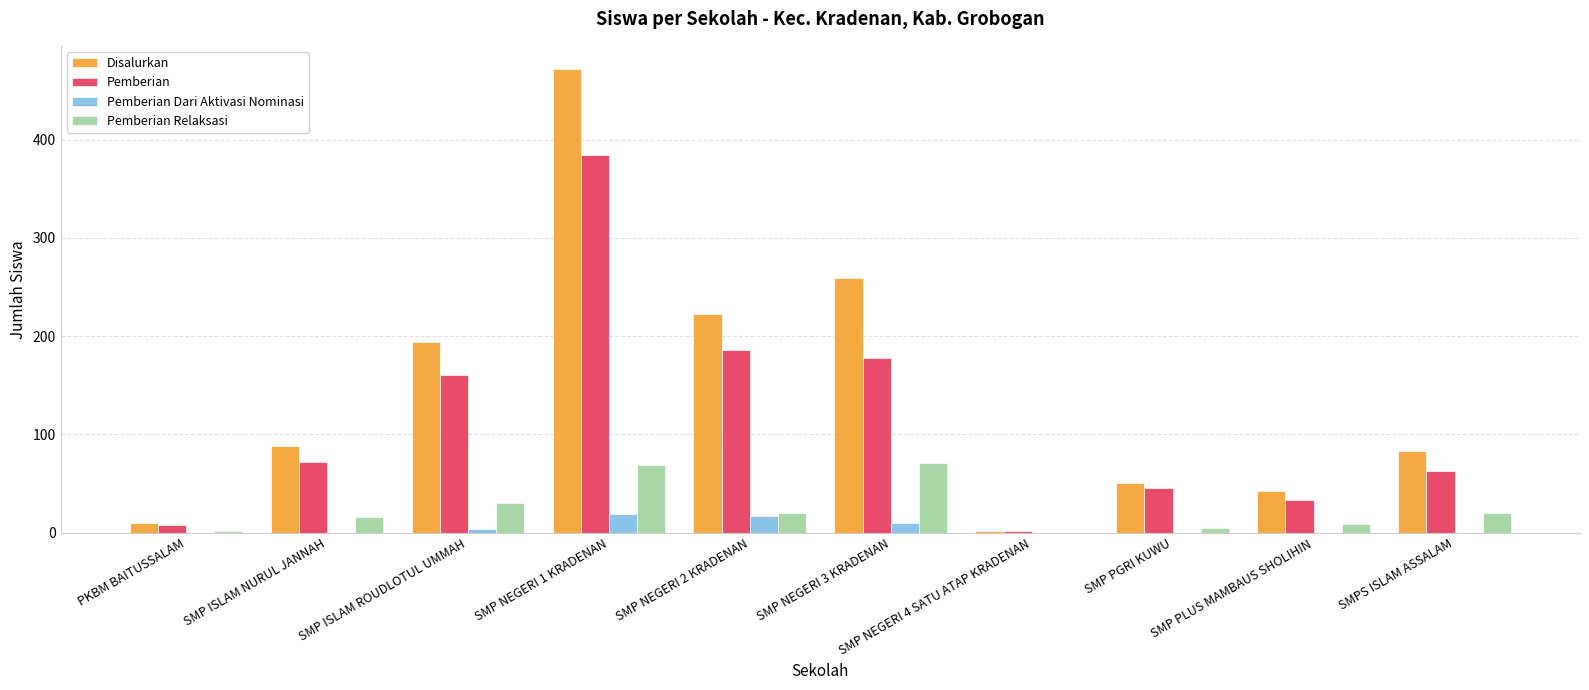

Is it true that Pemberian equals 33 at SMP PLUS MAMBAUS SHOLIHIN?

True